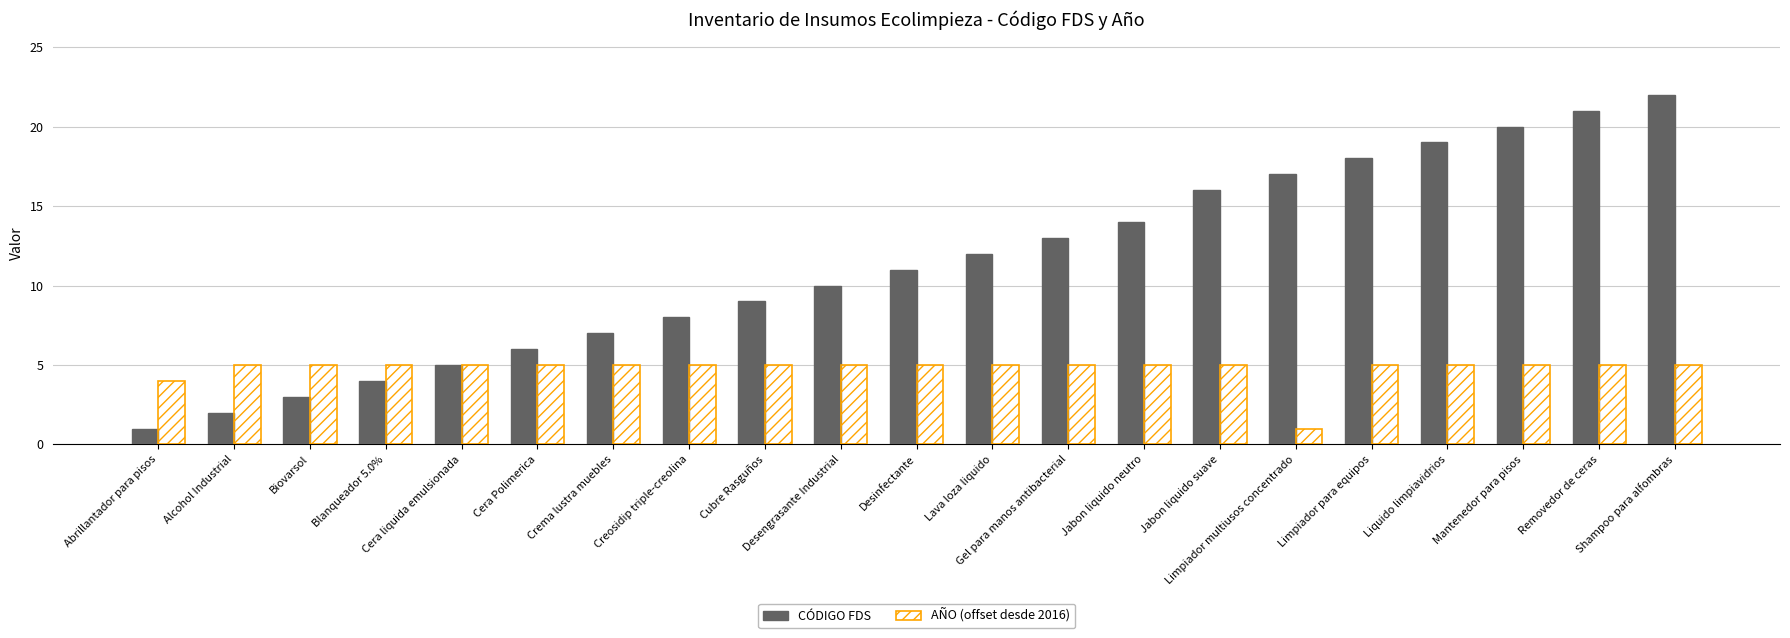

List the series in order of their overall mean, highest first.

CÓDIGO FDS, AÑO (offset desde 2016)